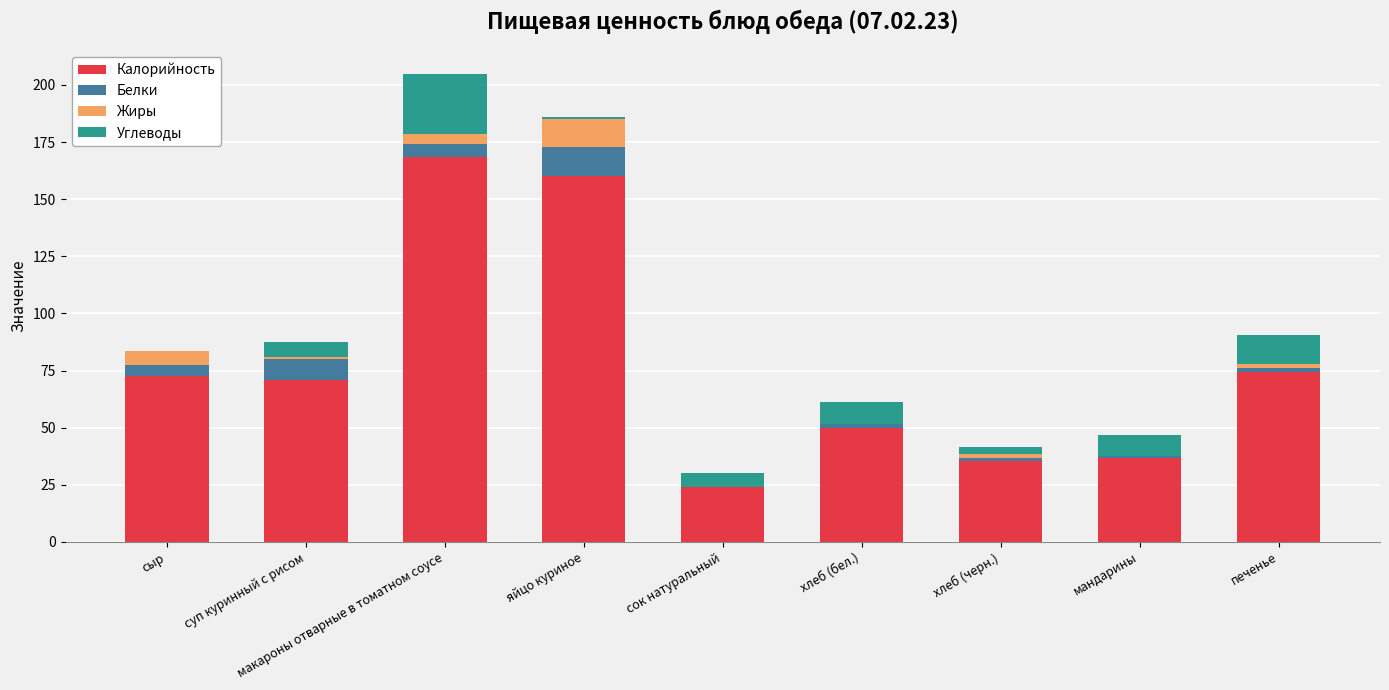

At which category is the sum across all series the highest?

макароны отварные в томатном соусе